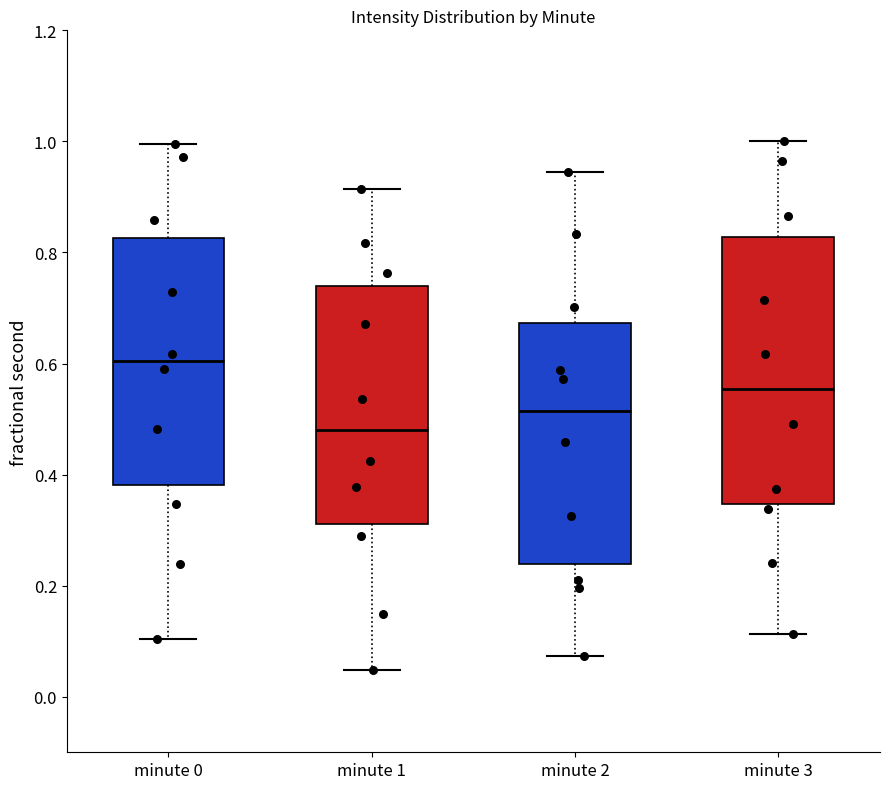

Which box is the tallest, from its lower edge to its upper edge?

minute 3